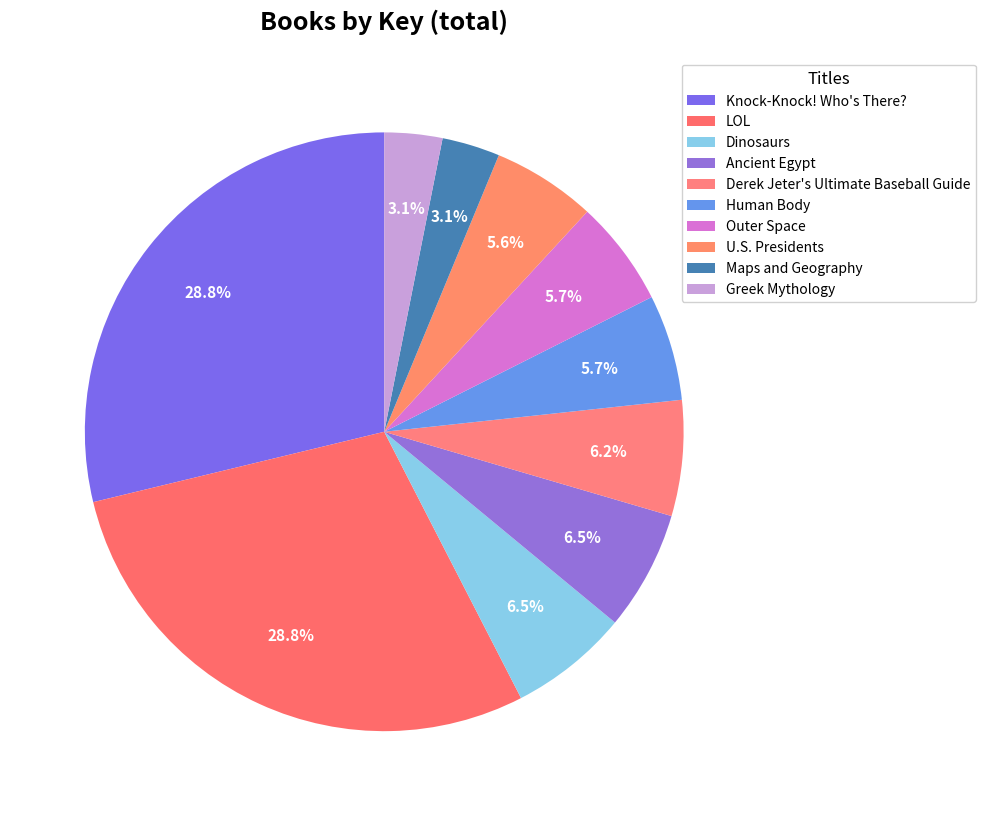

Rank the categories by value from highest to lowest.

Knock-Knock! Who's There?, LOL, Dinosaurs, Ancient Egypt, Derek Jeter's Ultimate Baseball Guide, Human Body, Outer Space, U.S. Presidents, Greek Mythology, Maps and Geography